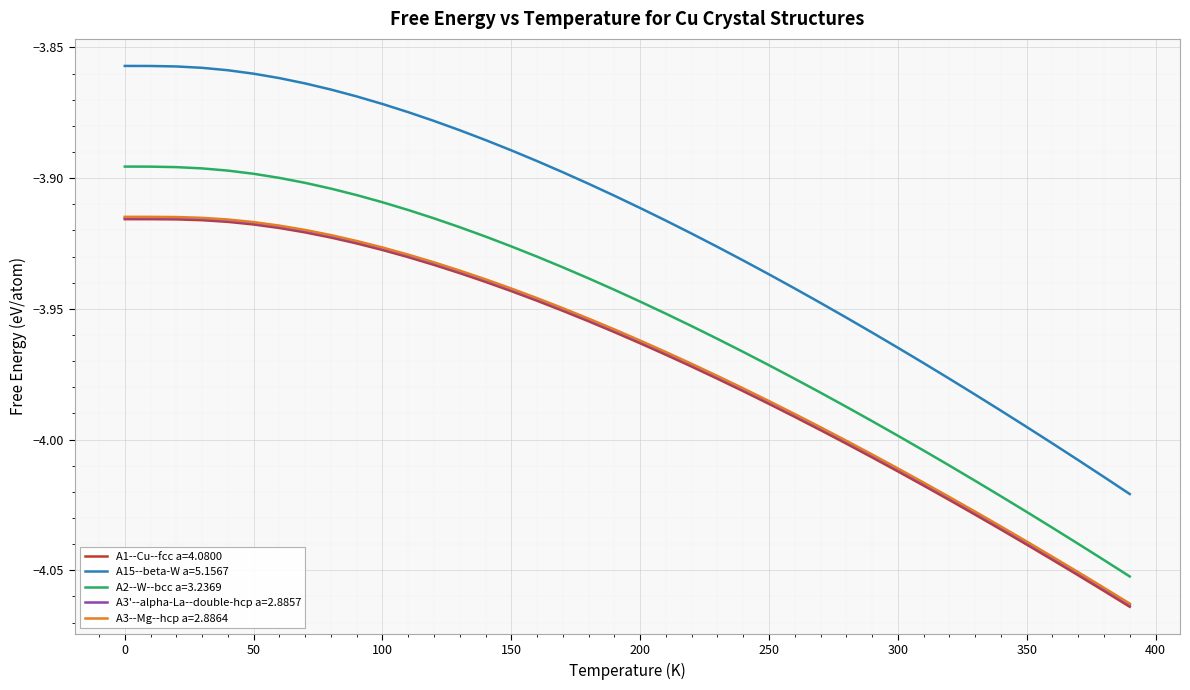

True or false: A2--W--bcc a=3.2369 and A3--Mg--hcp a=2.8864 intersect in this chart.

False